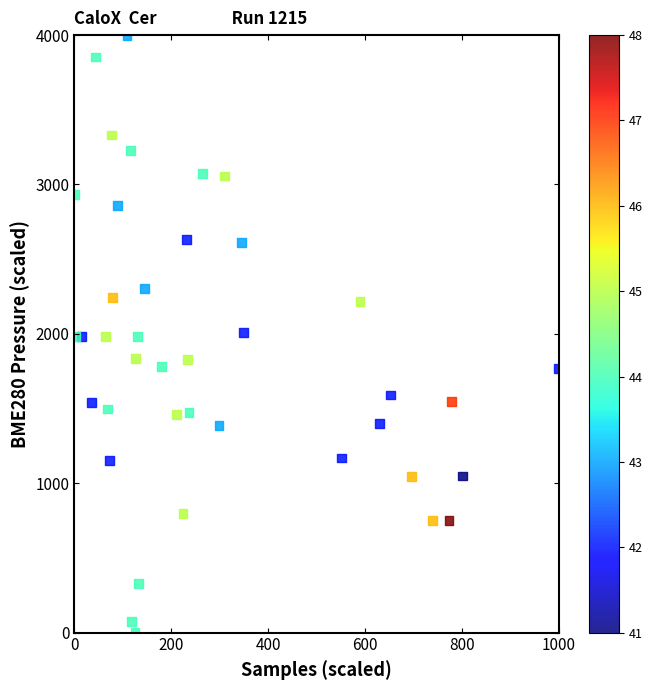

What is the range of X values (max minus min)?

1000.0